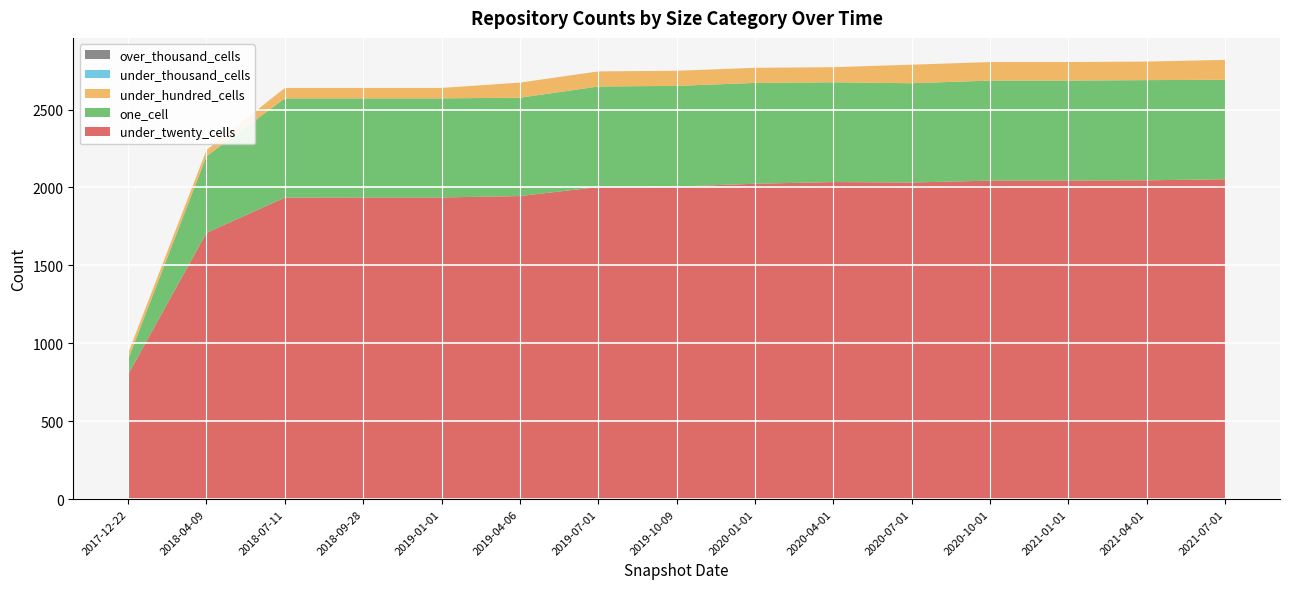

Reading left to right, list all the values displayed in this chart.

under_twenty_cells: 2017-12-22=801	2018-04-09=1709	2018-07-11=1935	2018-09-28=1936	2019-01-01=1936	2019-04-06=1945	2019-07-01=2003	2019-10-09=2006	2020-01-01=2024	2020-04-01=2035	2020-07-01=2032	2020-10-01=2044	2021-01-01=2045	2021-04-01=2046	2021-07-01=2053
one_cell: 2017-12-22=97	2018-04-09=492	2018-07-11=637	2018-09-28=636	2019-01-01=636	2019-04-06=631	2019-07-01=645	2019-10-09=646	2020-01-01=647	2020-04-01=640	2020-07-01=637	2020-10-01=642	2021-01-01=641	2021-04-01=643	2021-07-01=638
under_hundred_cells: 2017-12-22=39	2018-04-09=39	2018-07-11=67	2018-09-28=67	2019-01-01=67	2019-04-06=97	2019-07-01=97	2019-10-09=97	2020-01-01=97	2020-04-01=97	2020-07-01=119	2020-10-01=119	2021-01-01=119	2021-04-01=119	2021-07-01=128
under_thousand_cells: 2017-12-22=0	2018-04-09=0	2018-07-11=0	2018-09-28=0	2019-01-01=0	2019-04-06=0	2019-07-01=0	2019-10-09=0	2020-01-01=0	2020-04-01=0	2020-07-01=0	2020-10-01=0	2021-01-01=0	2021-04-01=0	2021-07-01=0
over_thousand_cells: 2017-12-22=0	2018-04-09=0	2018-07-11=0	2018-09-28=0	2019-01-01=0	2019-04-06=0	2019-07-01=0	2019-10-09=0	2020-01-01=0	2020-04-01=0	2020-07-01=0	2020-10-01=0	2021-01-01=0	2021-04-01=0	2021-07-01=0